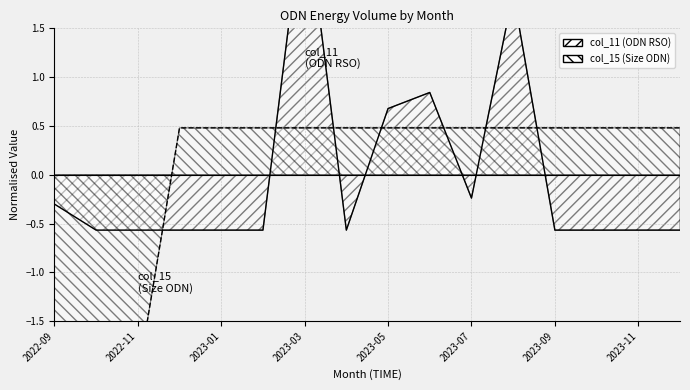

What is the sum of the col_15 (Size ODN) values at 2022-12 and 2023-01?

1.0